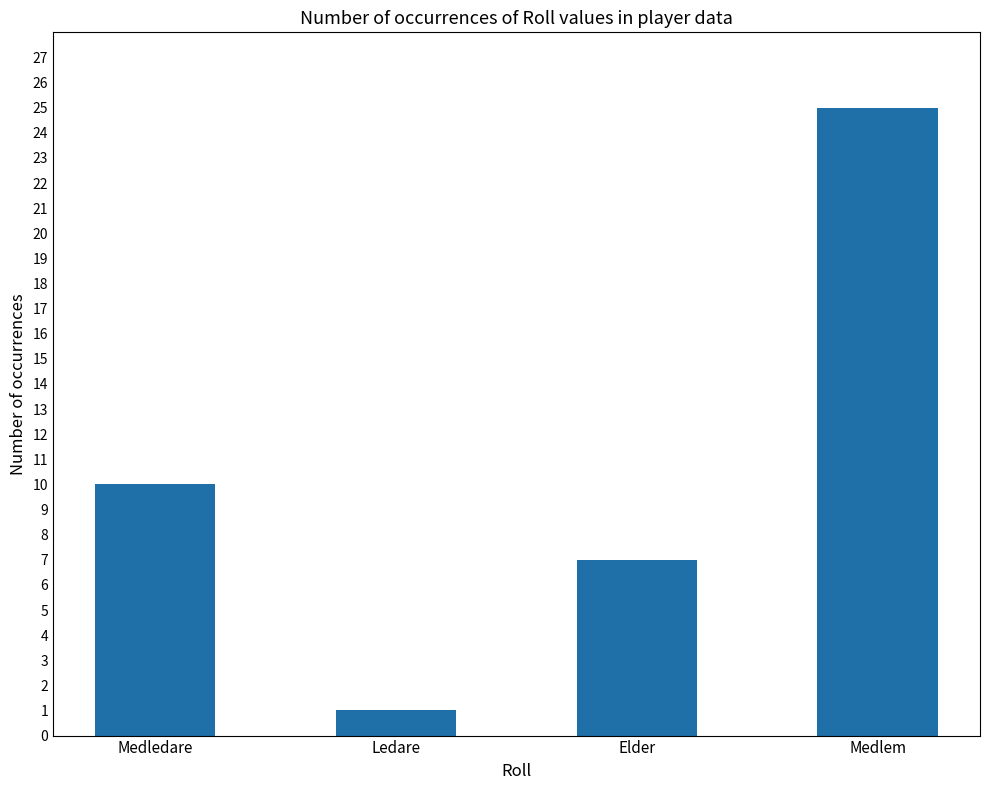

Reading right to left, list all the values displayed in this chart.

Medlem=25	Elder=7	Ledare=1	Medledare=10